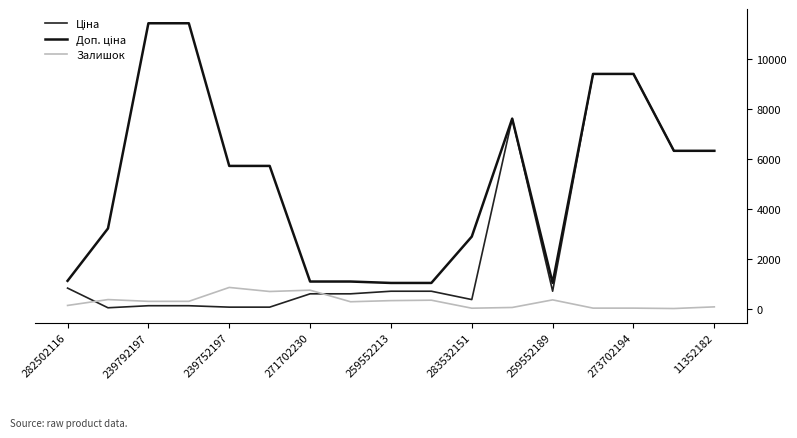

Reading right to left, transcribe all the data shown in this chart.

Ціна: 6308.8	6308.8	9384.0	9384.0	693.7	7596.5	359.9	693.7	693.7	589.9	589.9	57.0	57.0	114.1	114.1	32.0	818.5
Доп. ціна: 6308.8	6308.8	9384.0	9384.0	1024.6	7596.5	2878.8	1024.6	1024.6	1081.7	1081.7	5705.0	5705.0	11410.0	11410.0	3205.0	1109.2
Залишок: 68.0	2.0	18.0	18.0	348.0	44.0	15.0	335.0	318.0	273.0	736.0	683.0	845.0	290.0	289.0	360.0	125.0